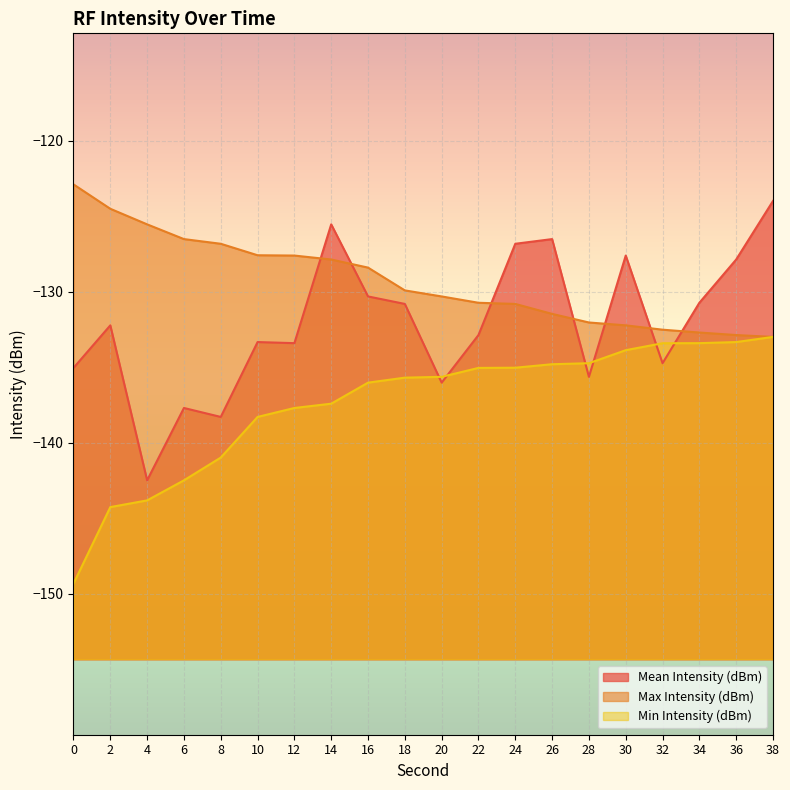

The Max Intensity (dBm) series shows -65.7 at 2. True or false?

False